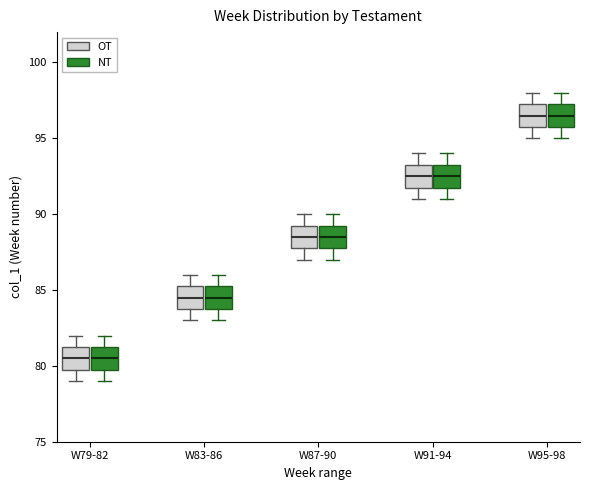

Where is the upper edge of the box for W79-82 (OT) on the y-axis? The values are not printed on the chart, so give them approximately, as read against the axis.

81.5